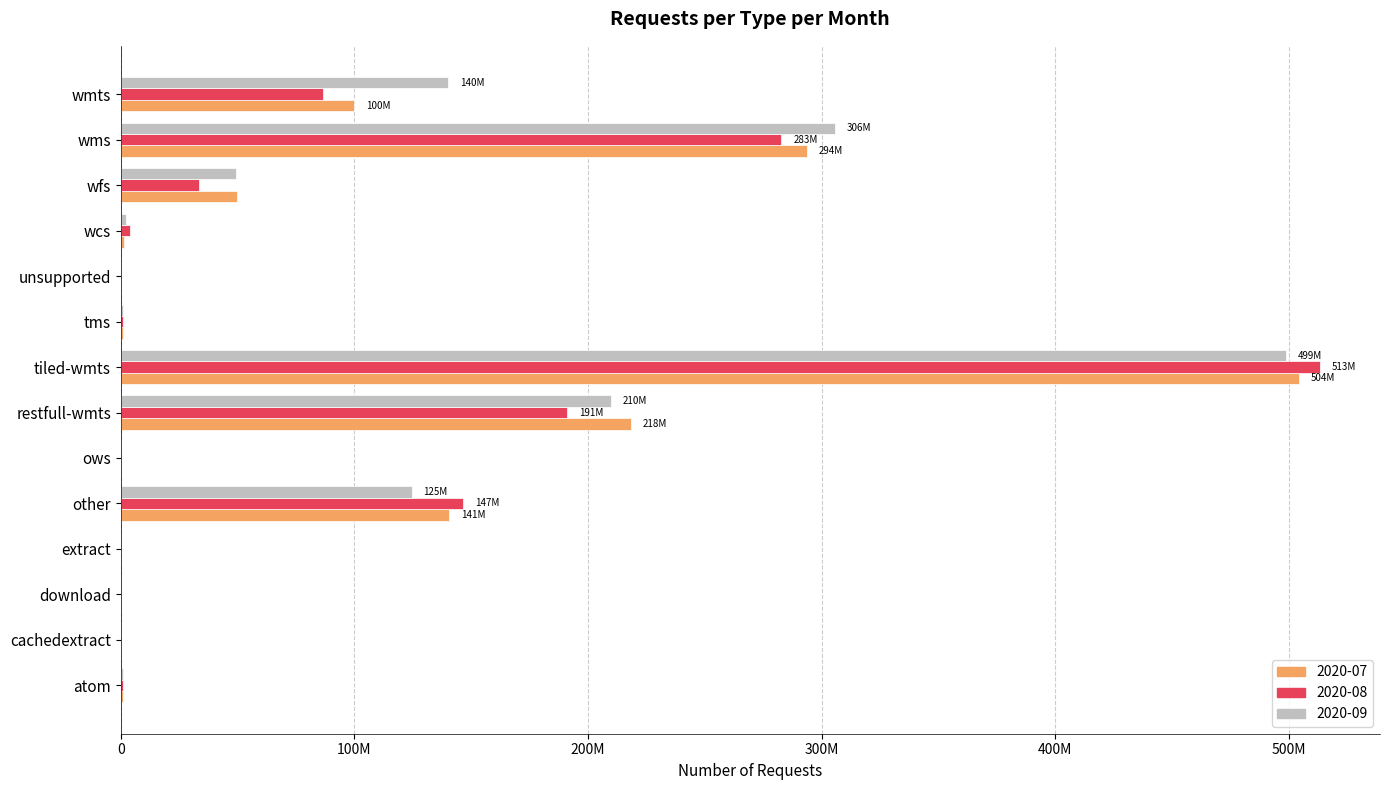

What are all the series names shown in the legend?

2020-07, 2020-08, 2020-09